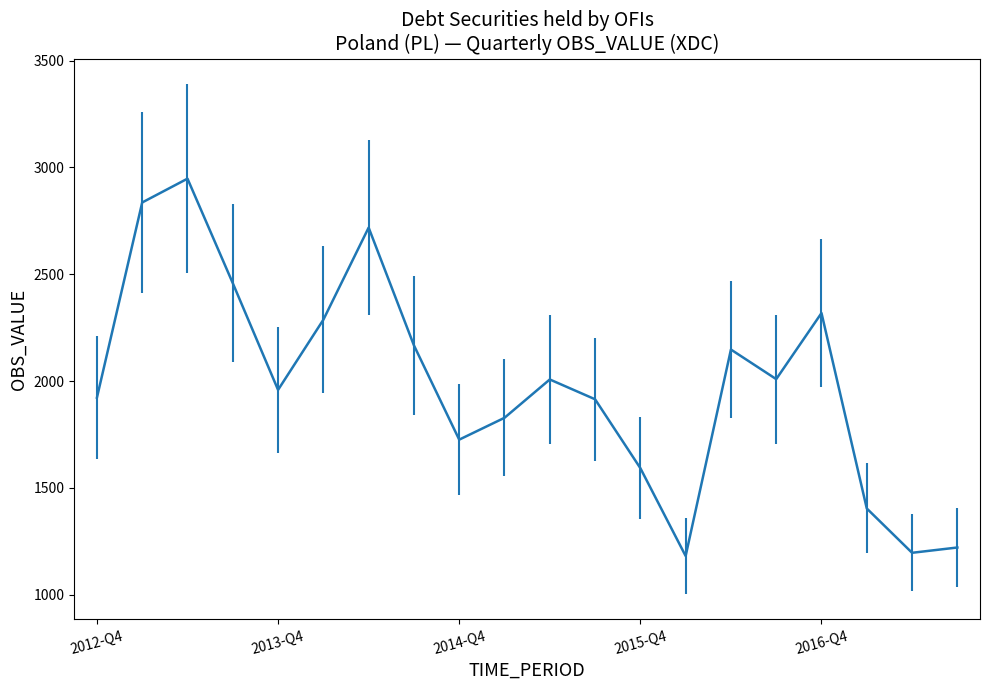

What is the sum of all values?

39843.1